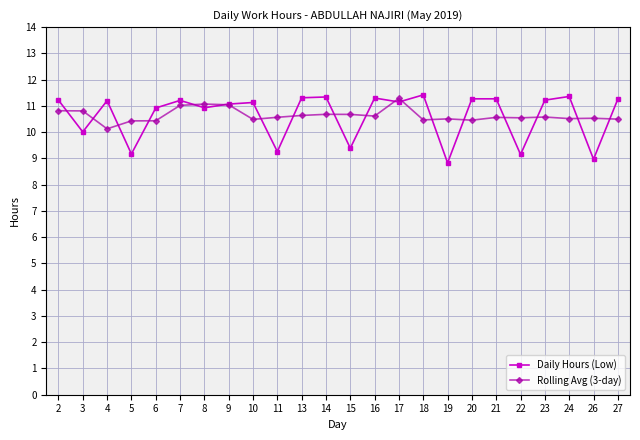

Count the number of categories in the chart.

24